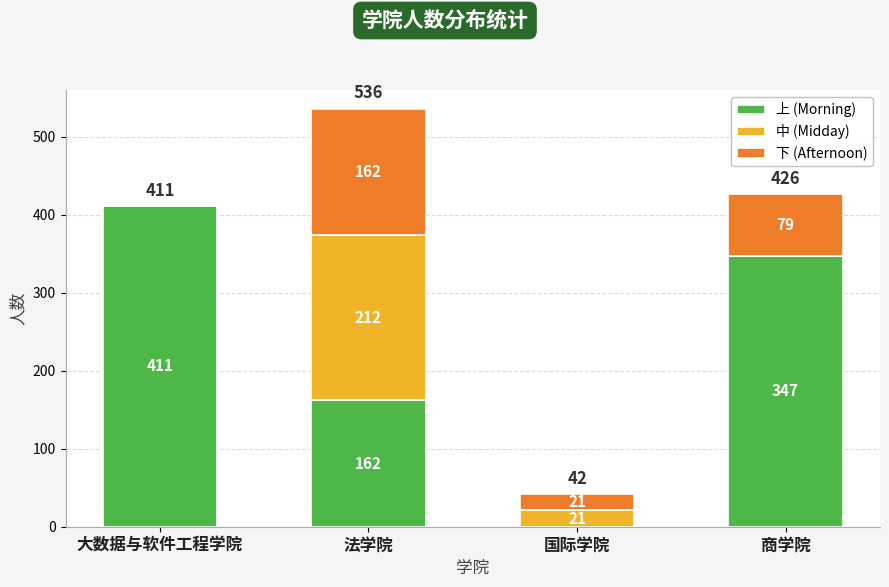

Where is 上 (Morning) nearest to the value 205?

法学院